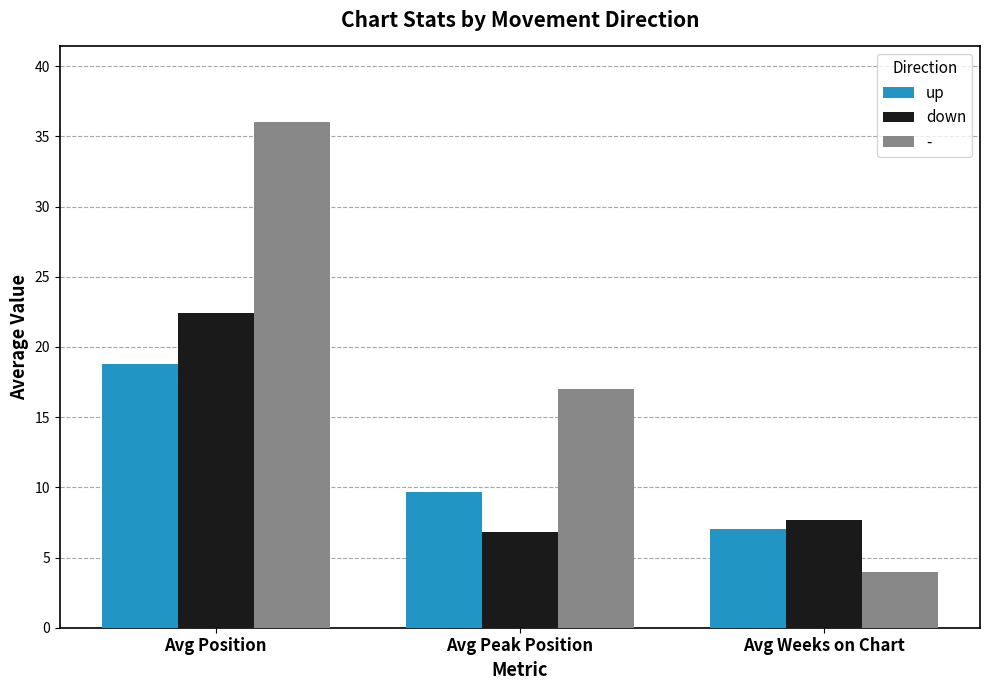

True or false: up has a value of 2.1 at Avg Weeks on Chart.

False